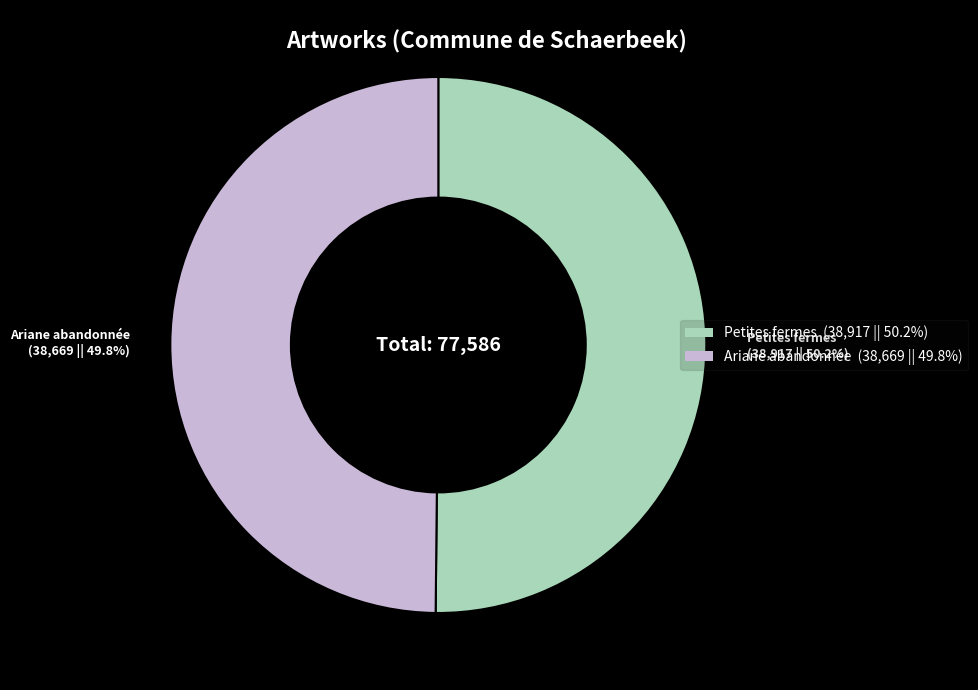

Approximately how many times larger is the value at Petites fermes compared to Ariane abandonnée?

1.0